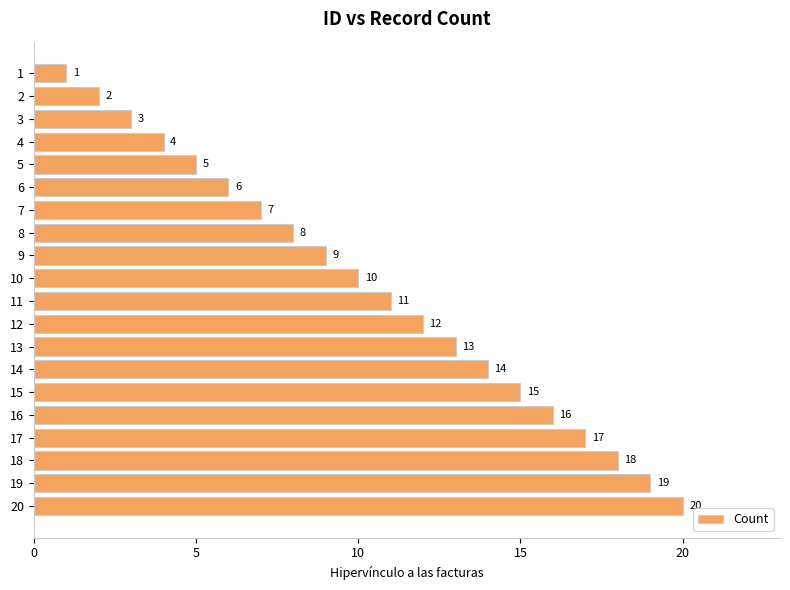

True or false: the data shows 20 at 11.

False